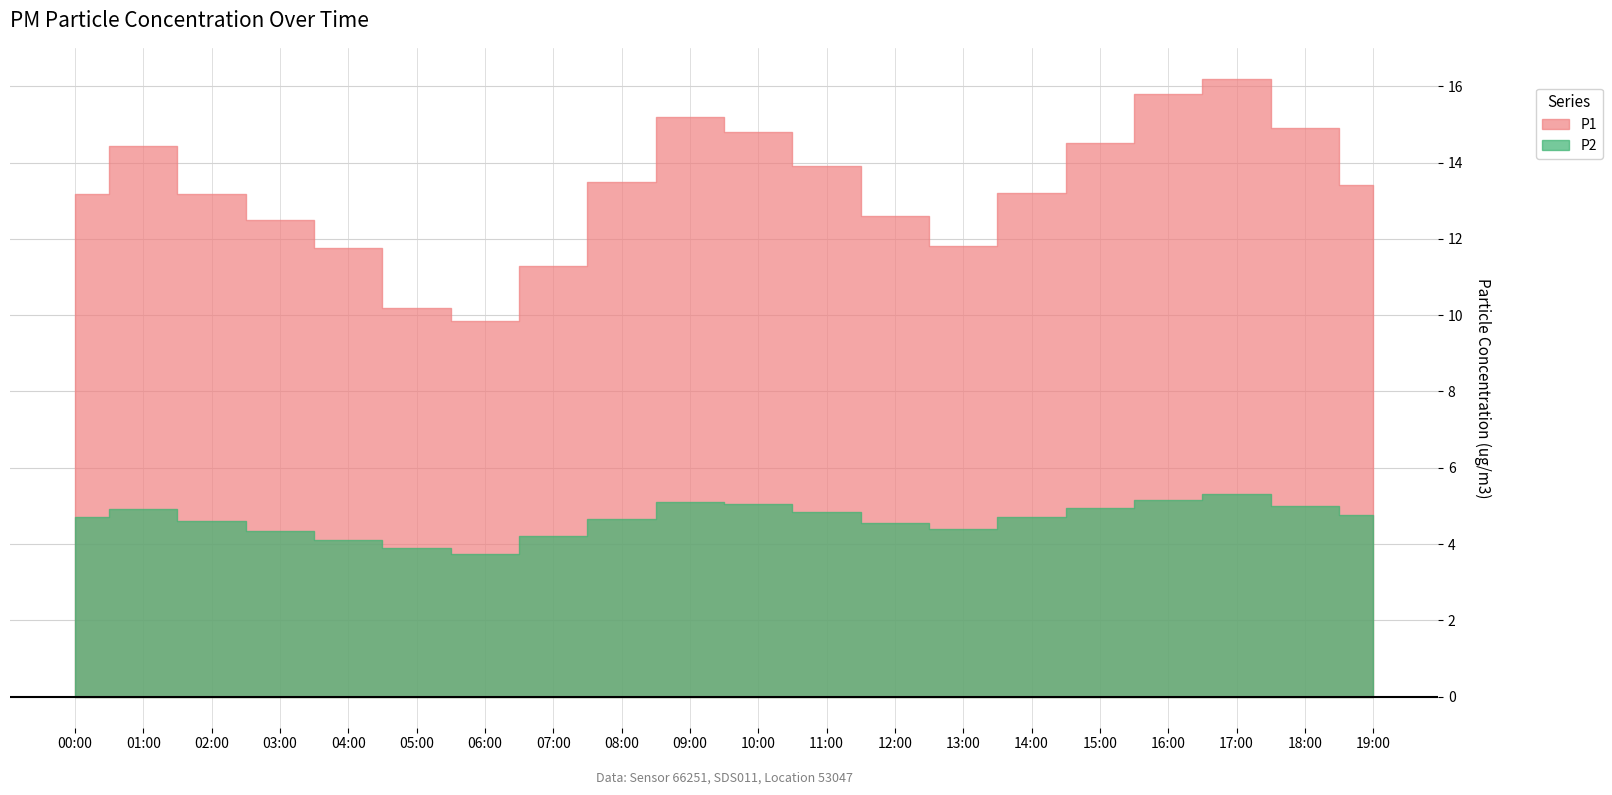

True or false: P2 and P1 cross at least once.

False